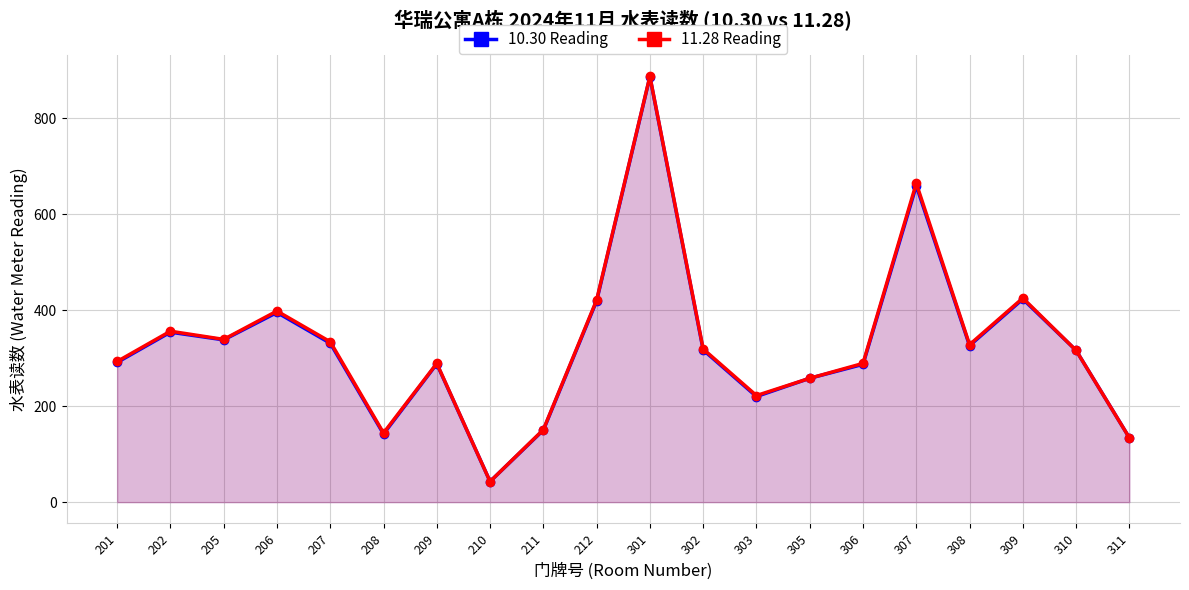

True or false: 10.30 Reading has a value of 123 at 207.

False